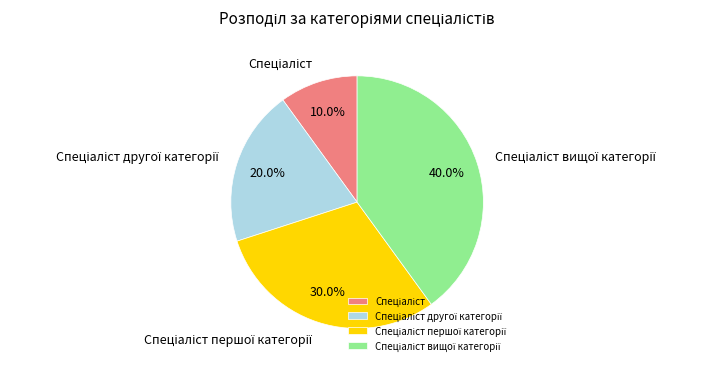

Does any single category account for the majority?

No